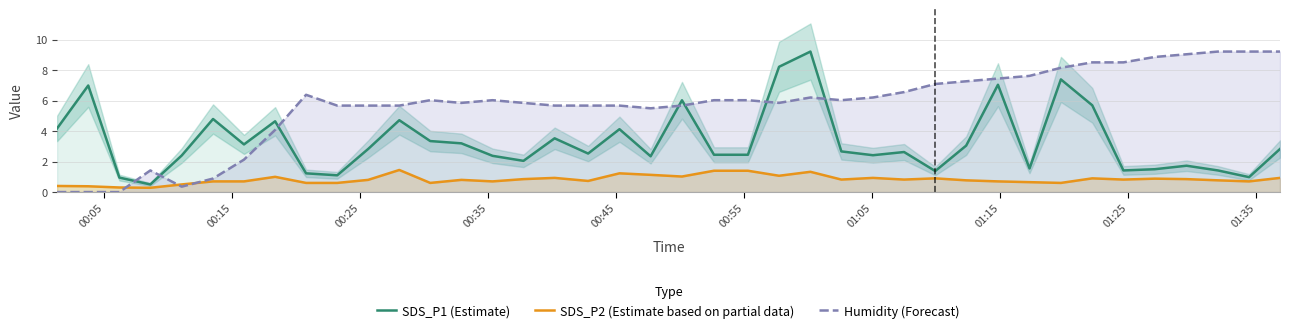

What is the value of the SDS_P2 (Estimate based on partial data) point at the 18th from the left?

0.7